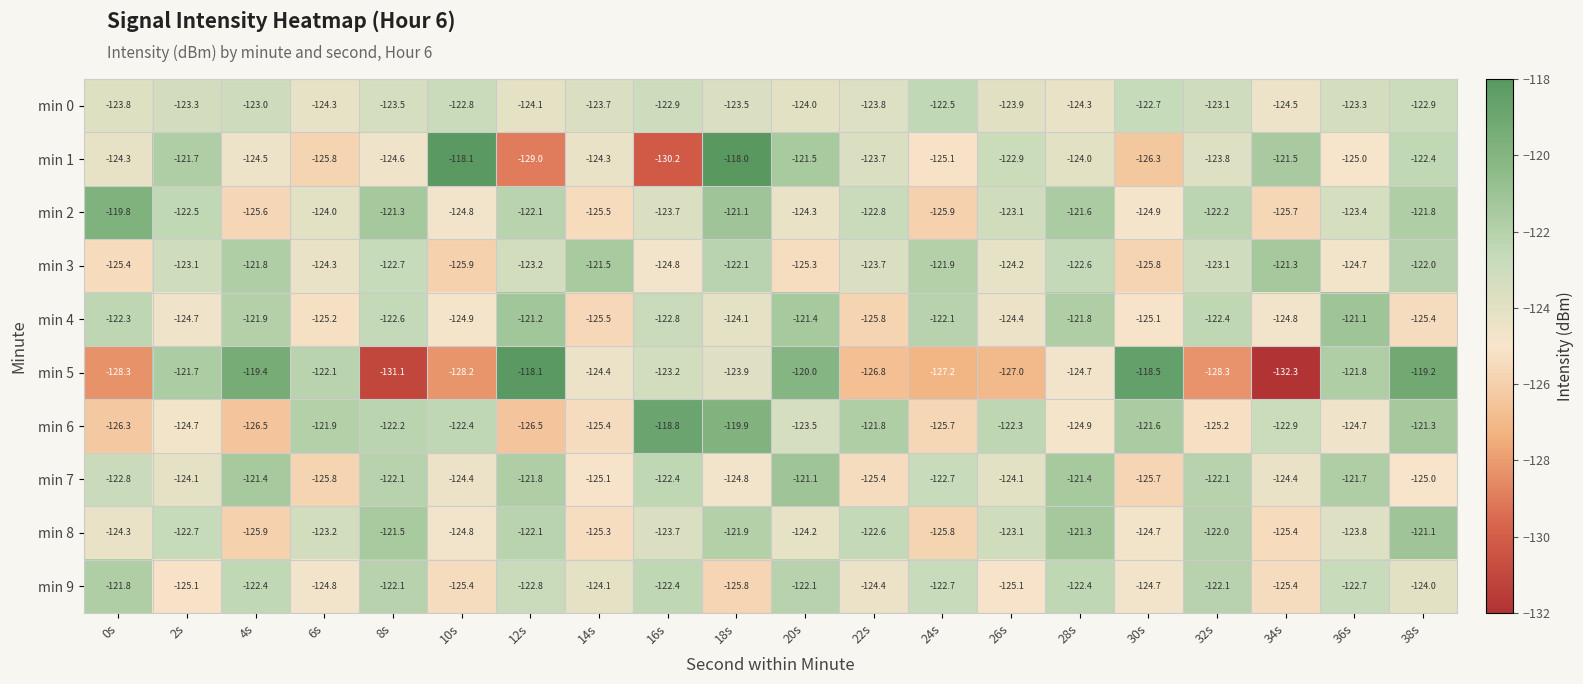

Is it true that min 2 equals -56.8 at 24s?

False